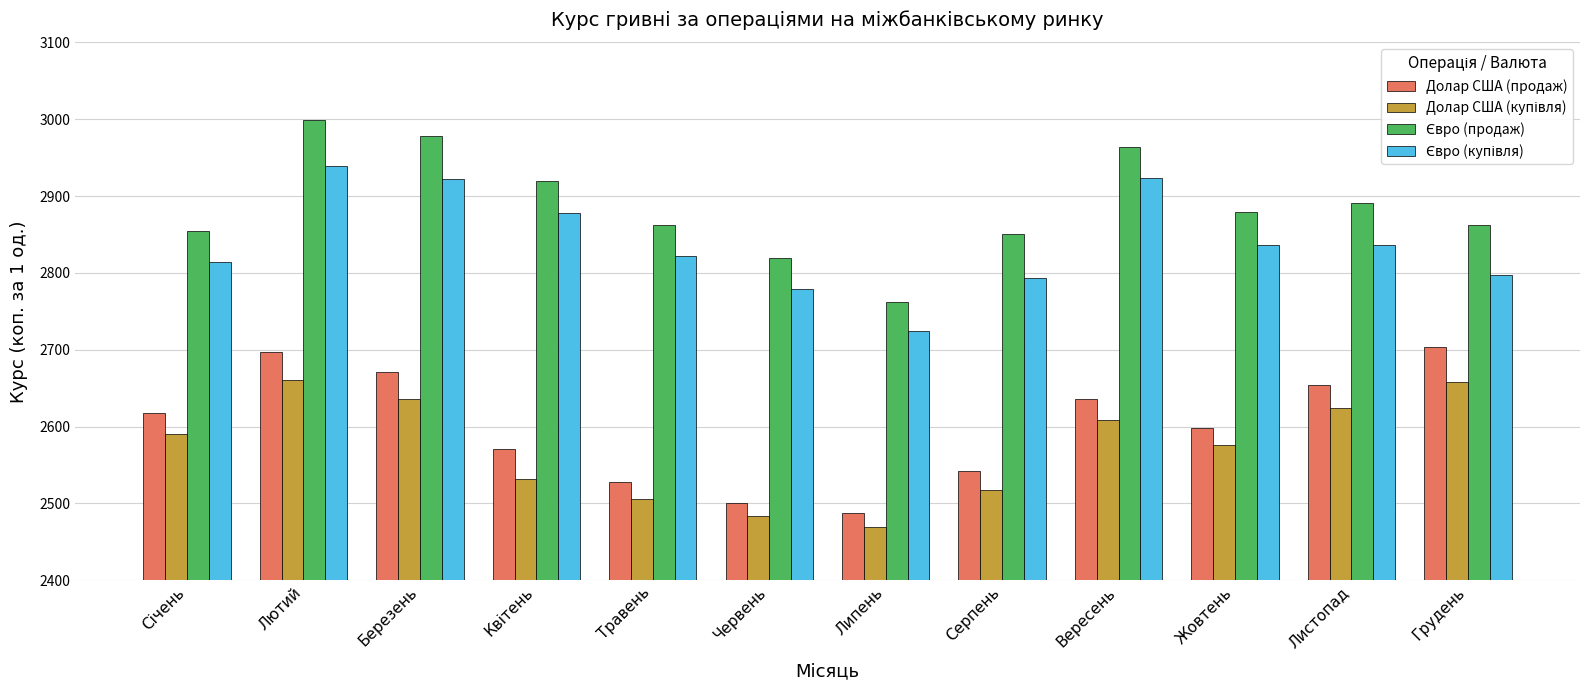

What is the sum of all Долар США (продаж) values?

31207.4